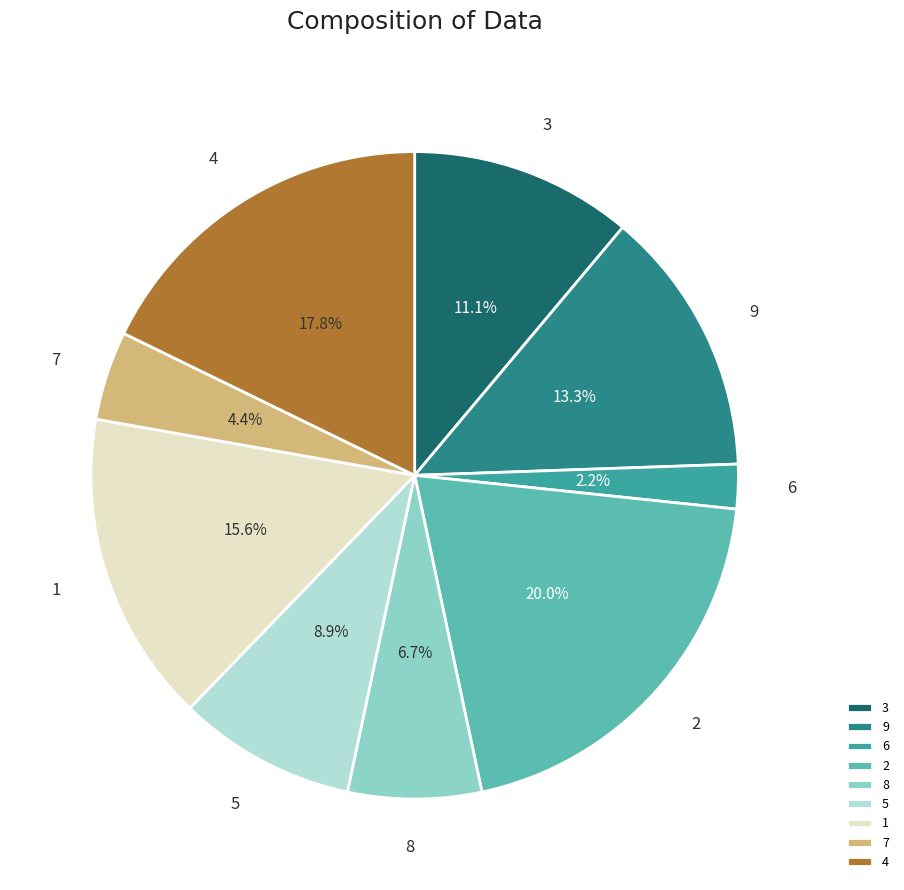

Which has a higher value, 3 or 6?

3